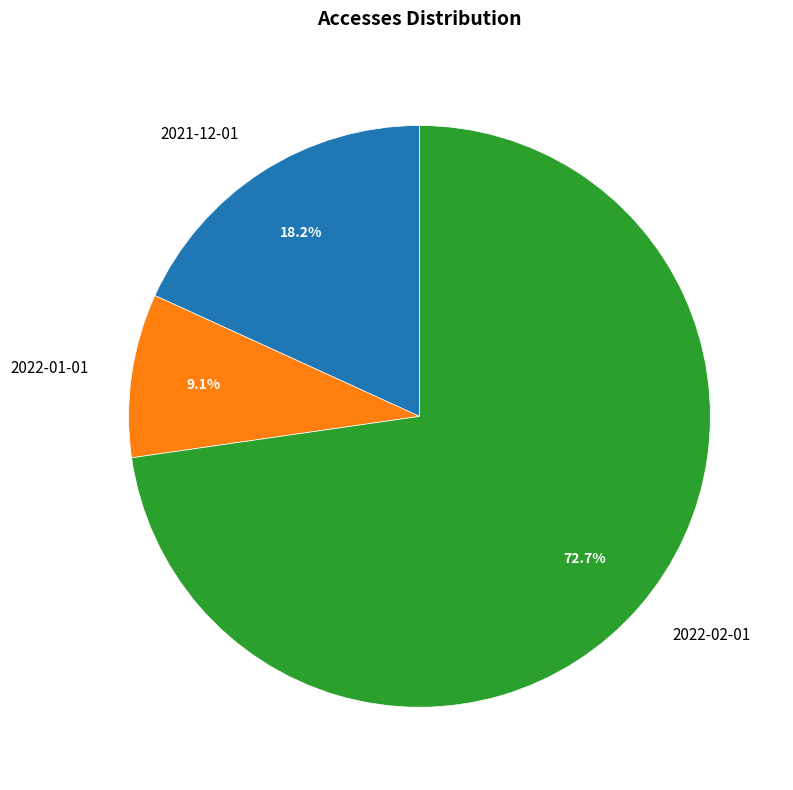

The 2022-02-01 slice represents 84% of the pie. True or false?

False